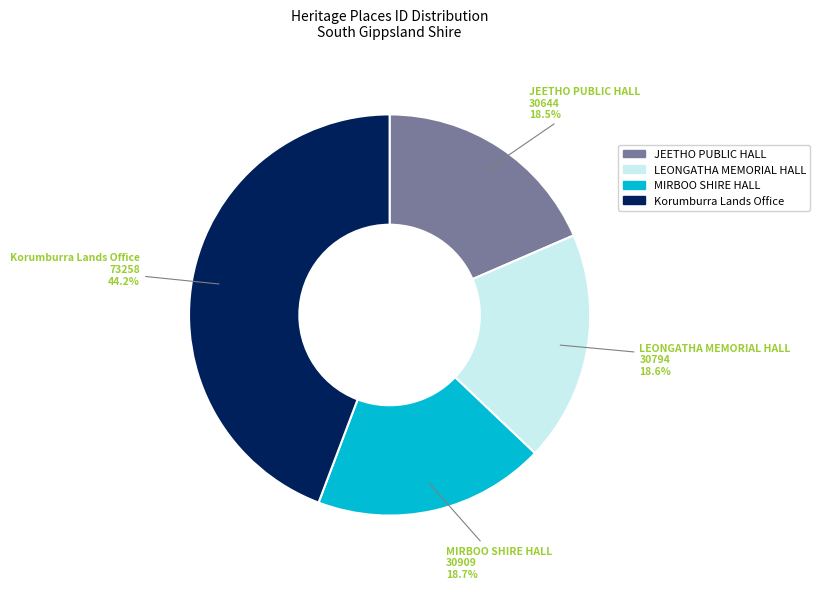

Is the sum of JEETHO PUBLIC HALL and Korumburra Lands Office greater than half?

Yes